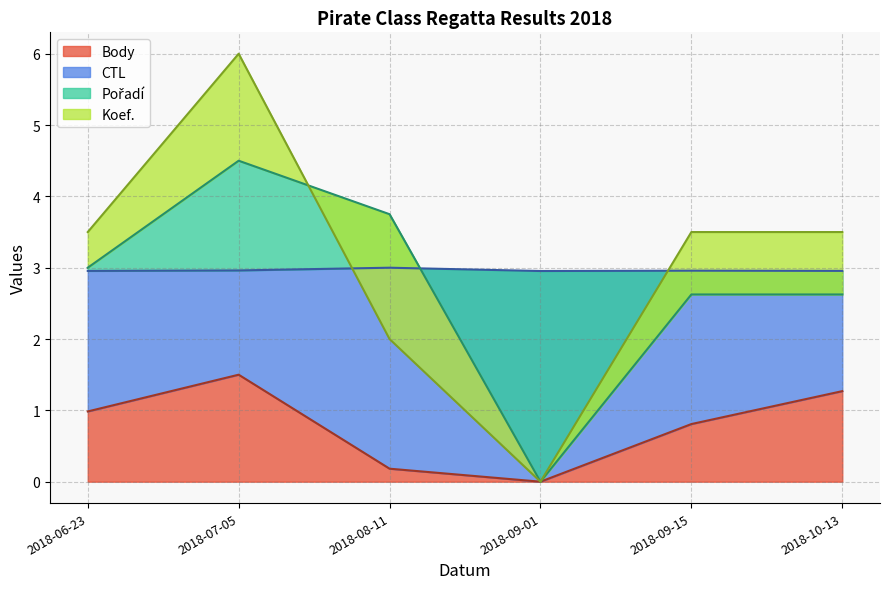

What is the label of the 6th point from the left?

2018-10-13